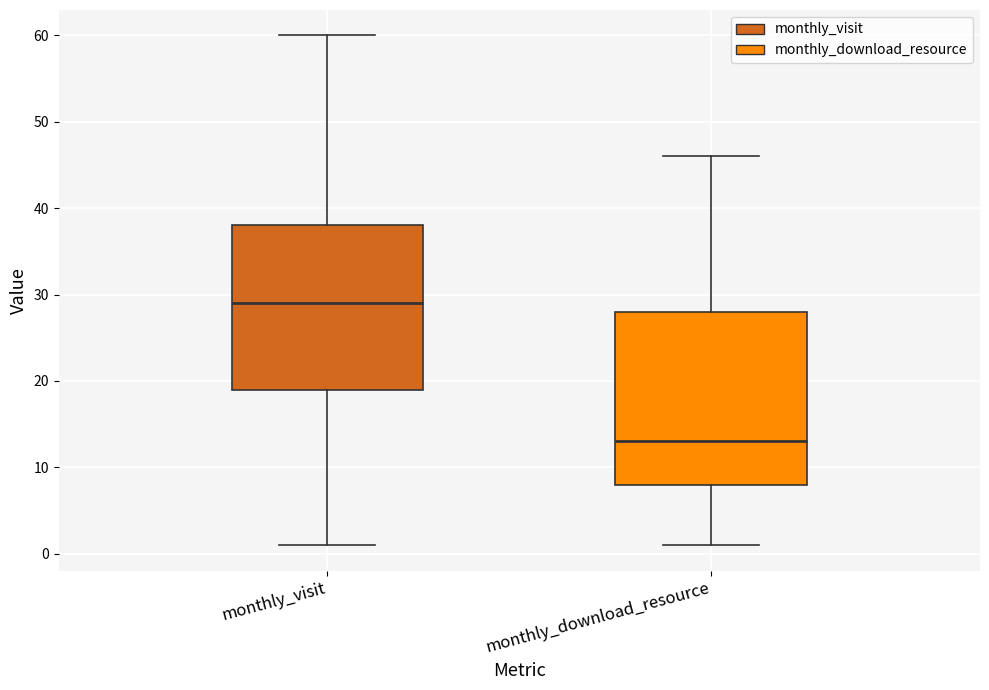

Reading left to right, read every box against the y-axis: the position of its median line, the range the box covers, and the ends of its whiskers. The values are not printed on the chart, so give them approximately, as read against the axis.

monthly_visit: median 29, box 19 to 38, whiskers 1 to 60
monthly_download_resource: median 13, box 8 to 28, whiskers 1 to 46